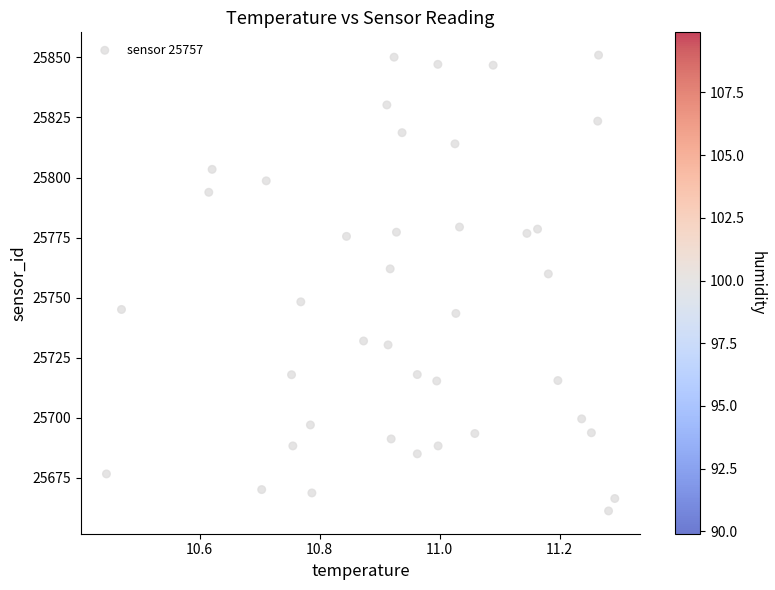

What Y value in the scatter plot is closest to 25756?

25759.8